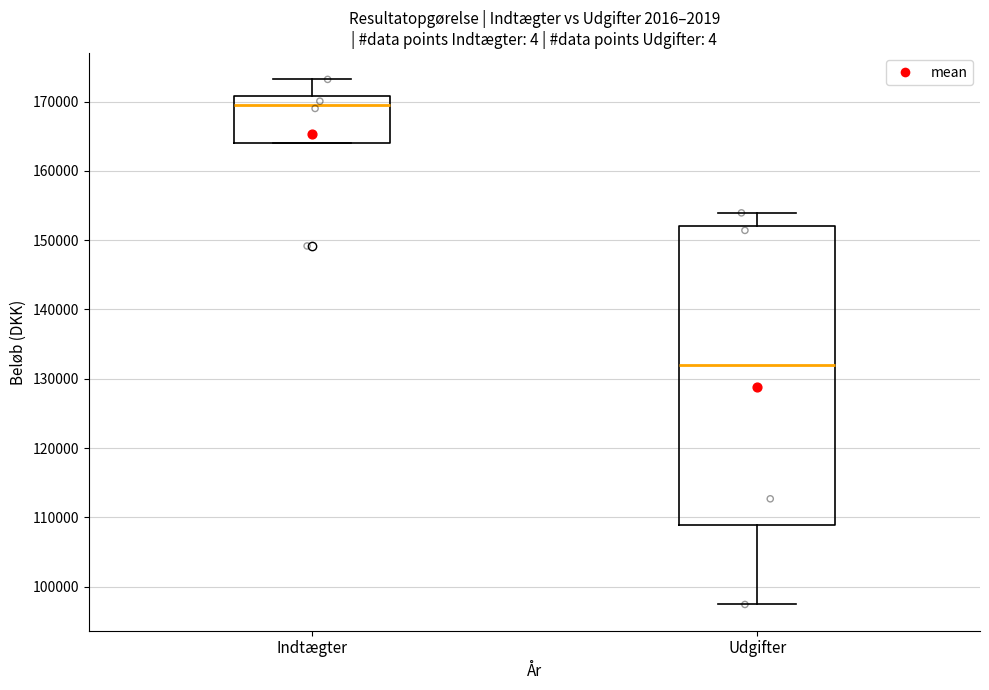

Reading left to right, read every box against the y-axis: the position of its median line, the range the box covers, and the ends of its whiskers. The values are not printed on the chart, so give them approximately, as read against the axis.

Indtægter: median 170000, box 164000 to 171000, whiskers 164000 to 173000
Udgifter: median 132000, box 109000 to 152000, whiskers 97000 to 154000